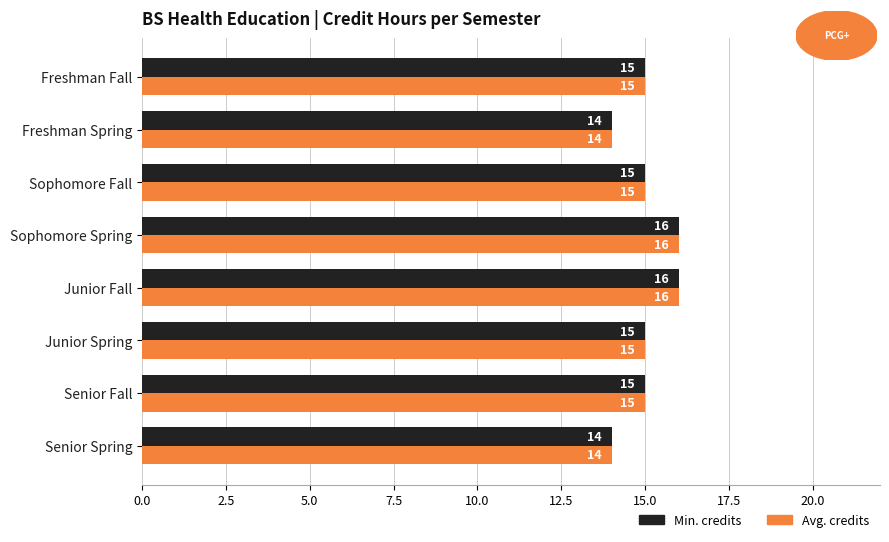

True or false: Min. credits has a value of 14 at Senior Spring.

True